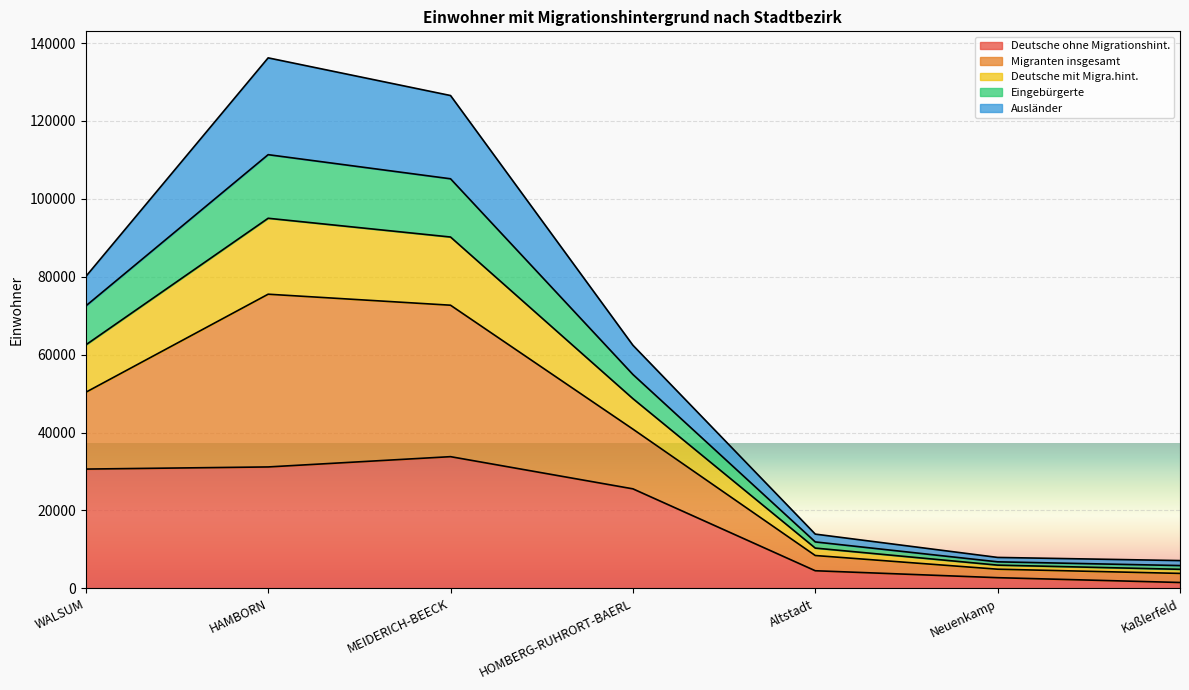

At how many categories does at least one series exceed 3801?

7